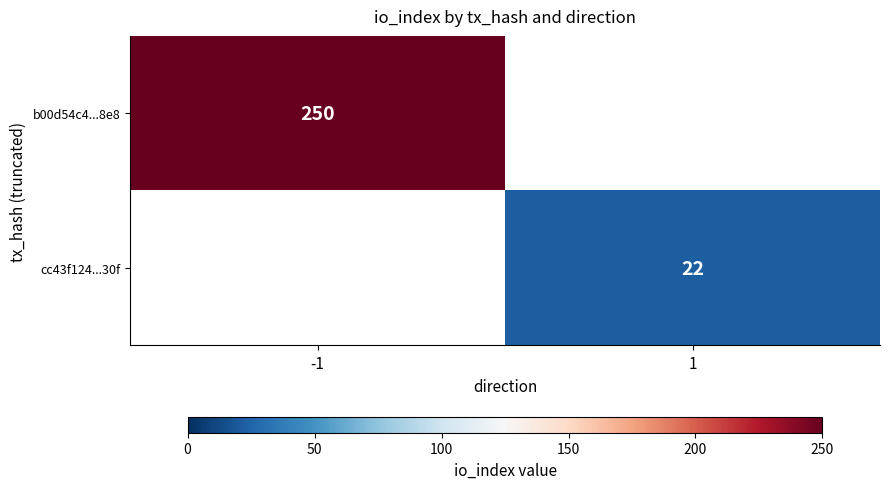

How many data points does each series have?

2